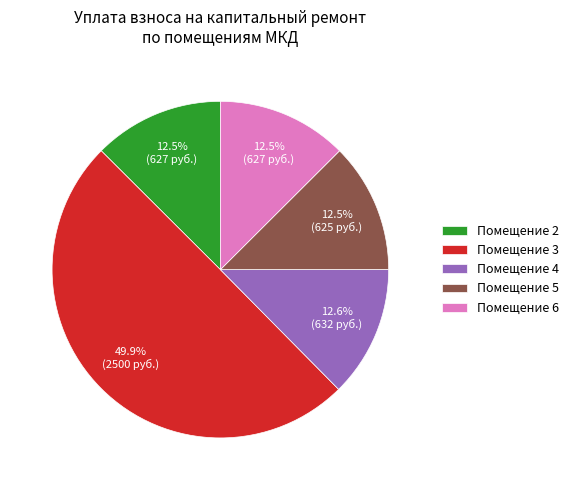

Which category has the biggest portion of the pie?

Помещение 3